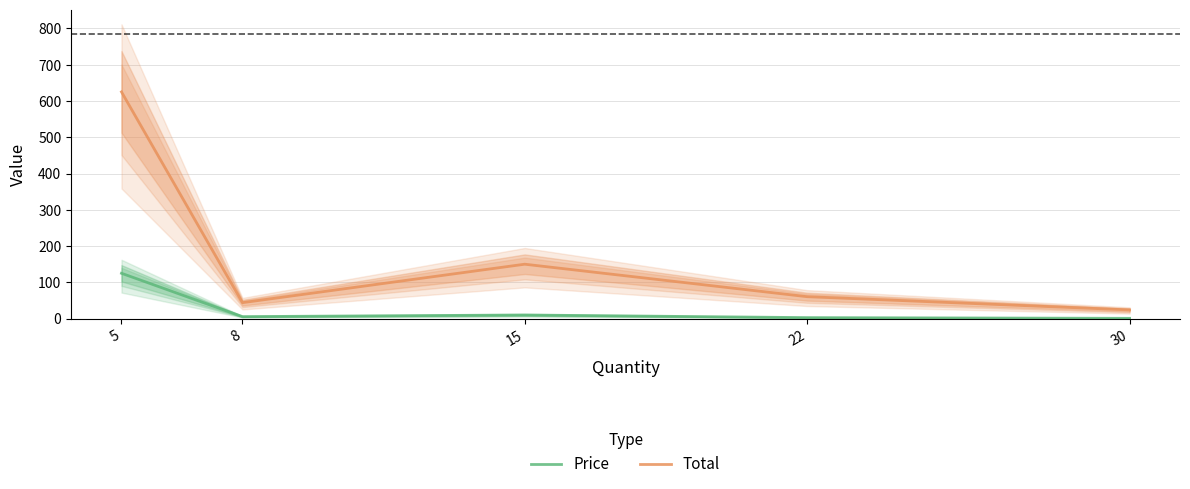

What is the value of the Total point at the 3rd from the left?

150.0